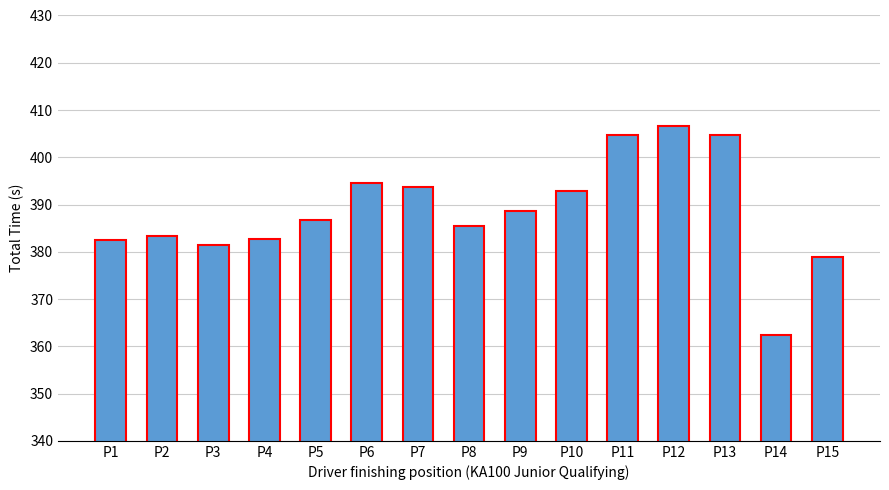

The value at P5 is 648.5. True or false?

False